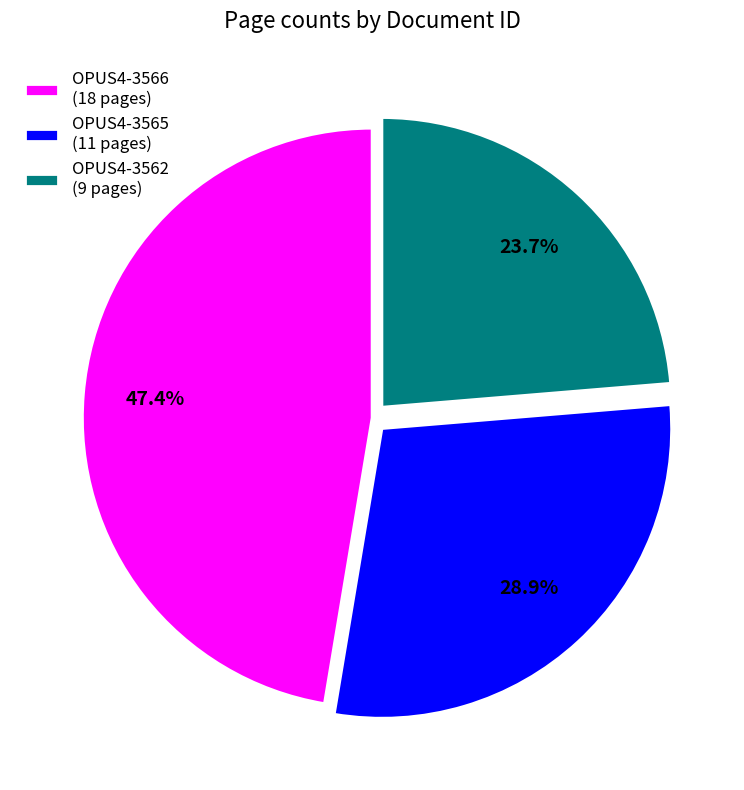

Which slice is the largest?

OPUS4-3566